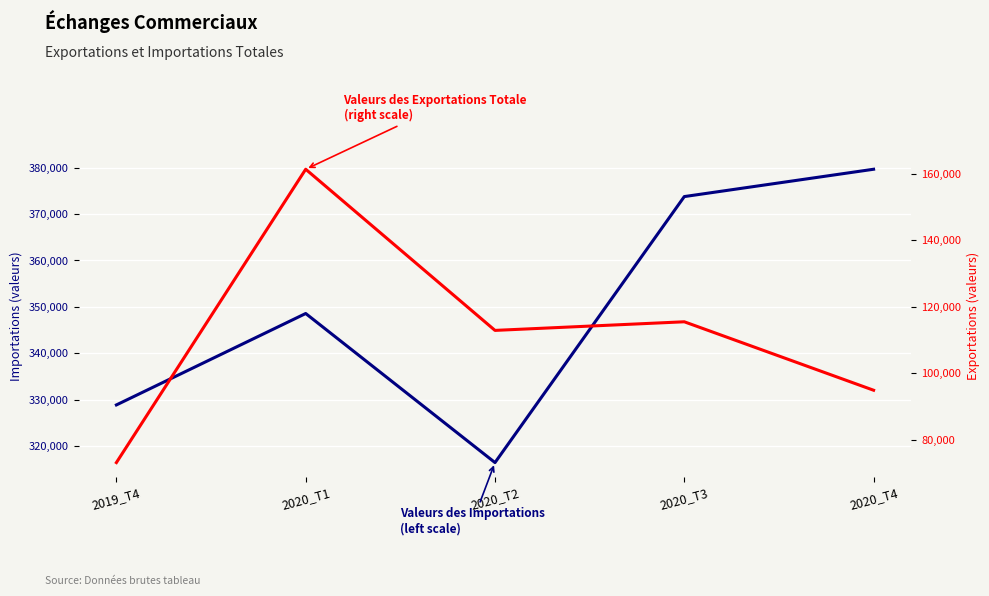

How many interior local peaks does the Valeurs des Importations series have?

1